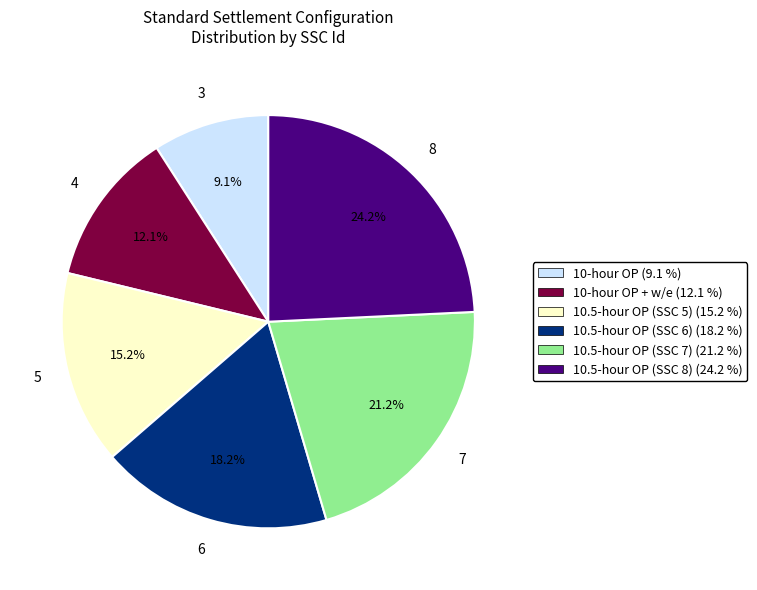

Is there any slice that represents more than half of the pie?

No